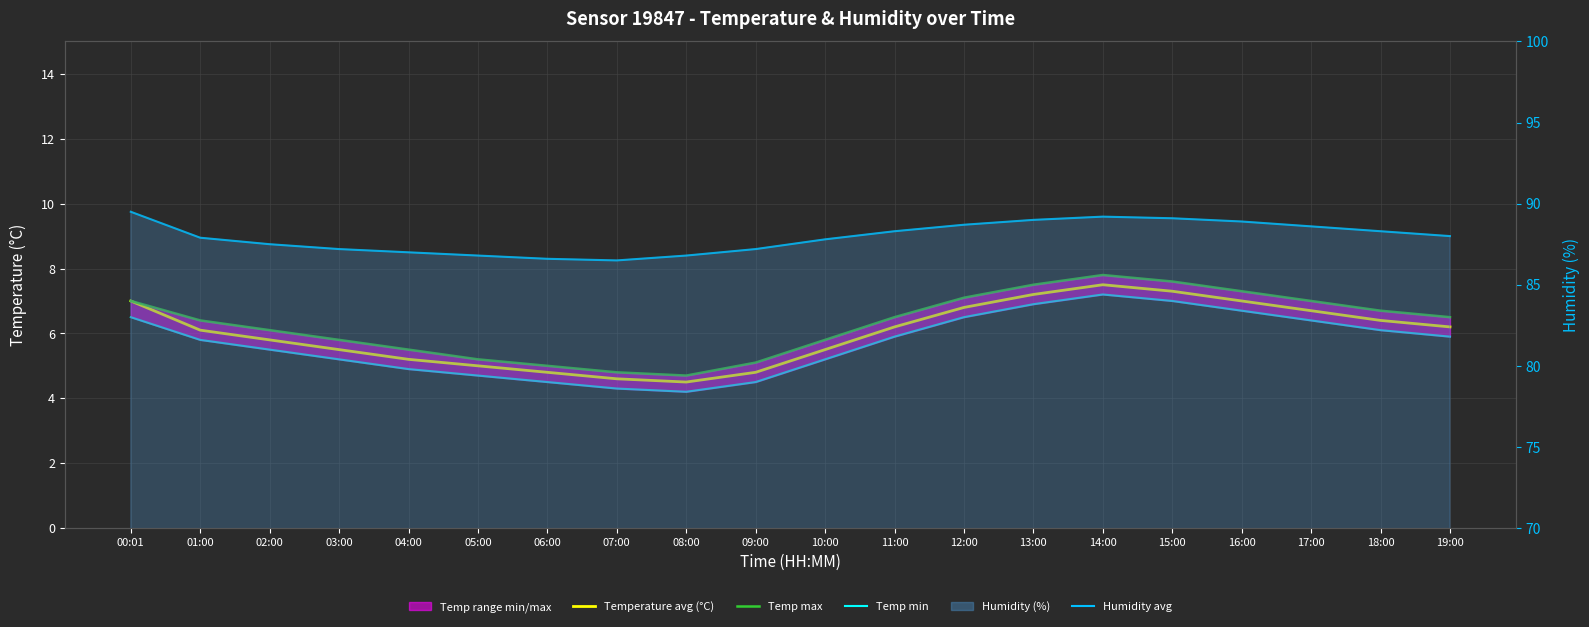

At which category is the sum across all series the highest?

14:00